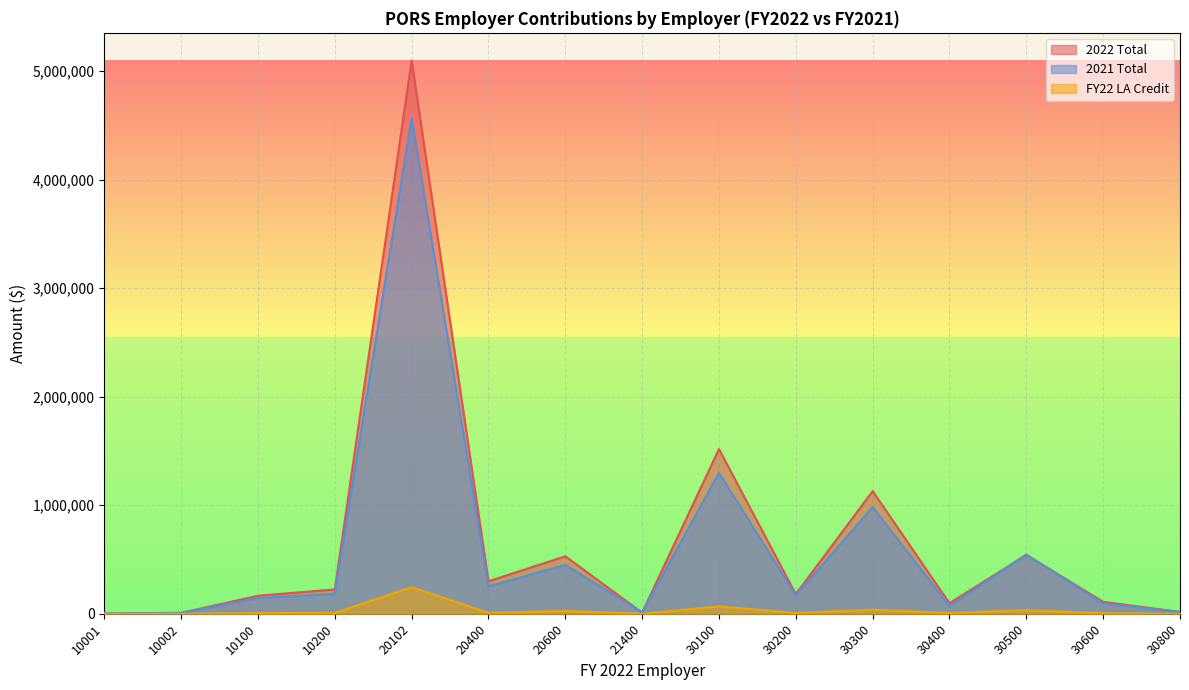

Reading left to right, what are all the values shown in this chart?

2022 Total: 4309.8	8619.5	166081.3	224699.1	5097793.8	299443.3	529907.0	9954.9	1517699.9	181247.3	1130272.7	97284.8	542812.0	109934.6	16893.3
2021 Total: 3307.5	8171.5	144743.8	184575.5	4568306.2	252619.8	450874.5	14074.0	1298299.4	170190.8	981794.4	72198.6	546406.1	94476.8	17234.4
FY22 LA Credit: 0.0	0.0	6063.4	8409.1	245190.5	9841.4	26468.6	705.3	67736.5	7906.7	37431.3	7200.5	34002.2	4898.9	477.7